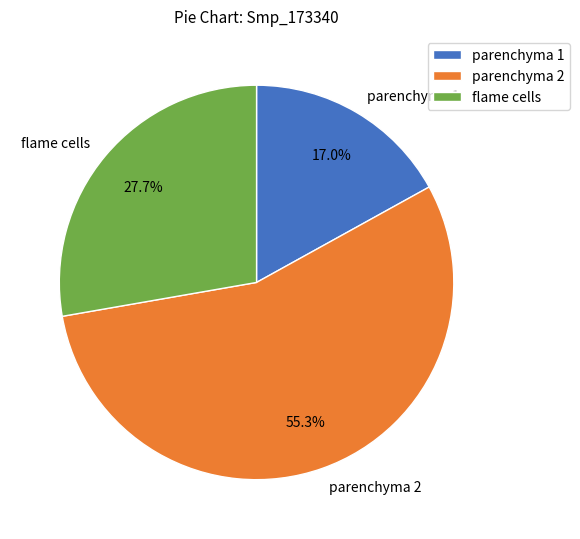

Which has a higher value, flame cells or parenchyma 1?

flame cells